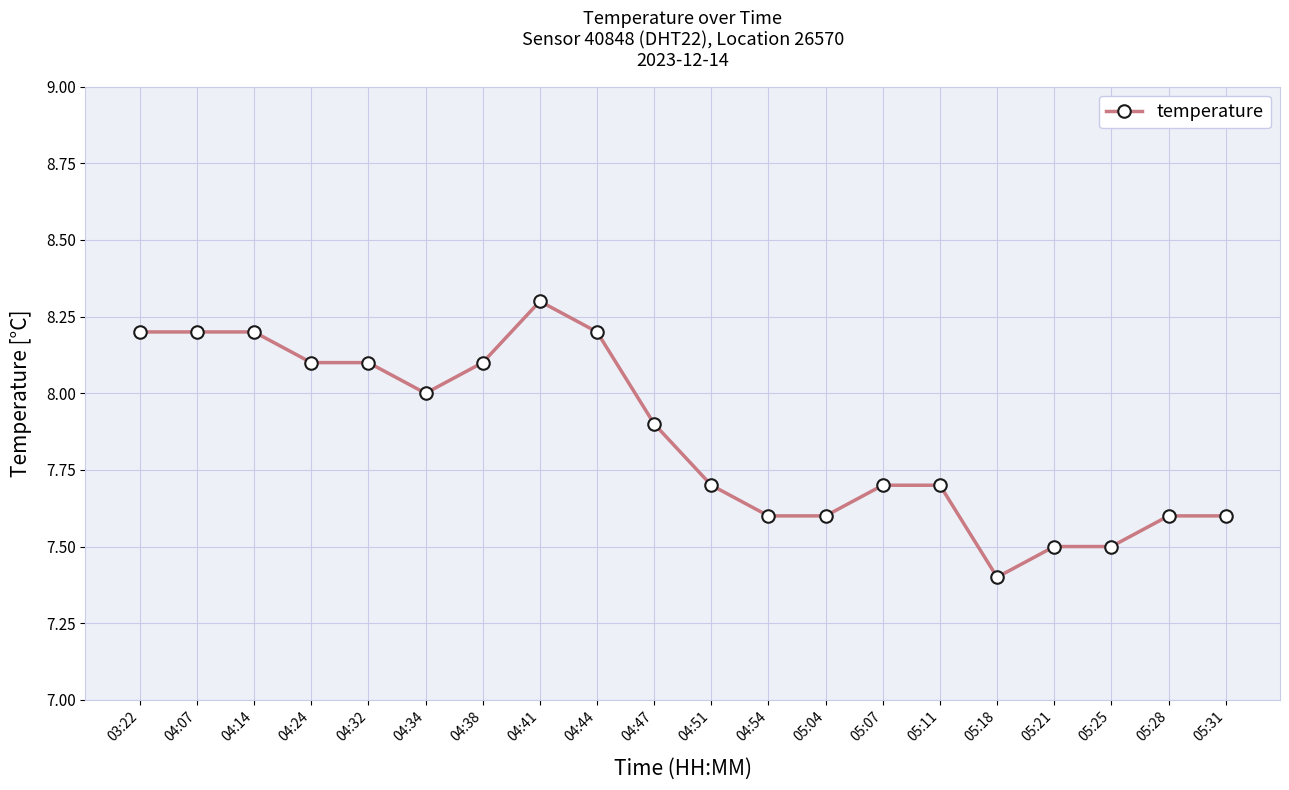

What is the ratio of the value at 04:51 to the value at 04:54?

1.0